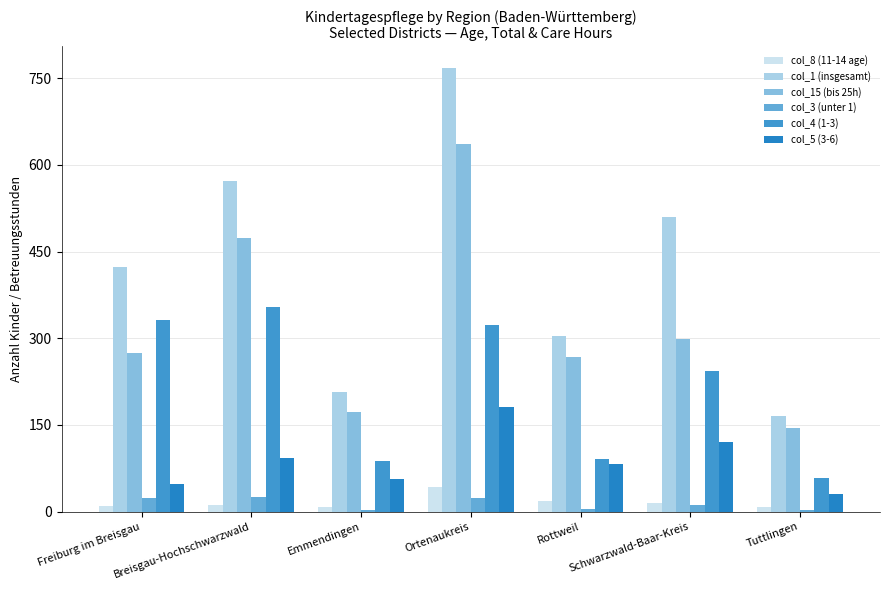

What is the difference between the col_4 (1-3) values at Tuttlingen and Freiburg im Breisgau?

274